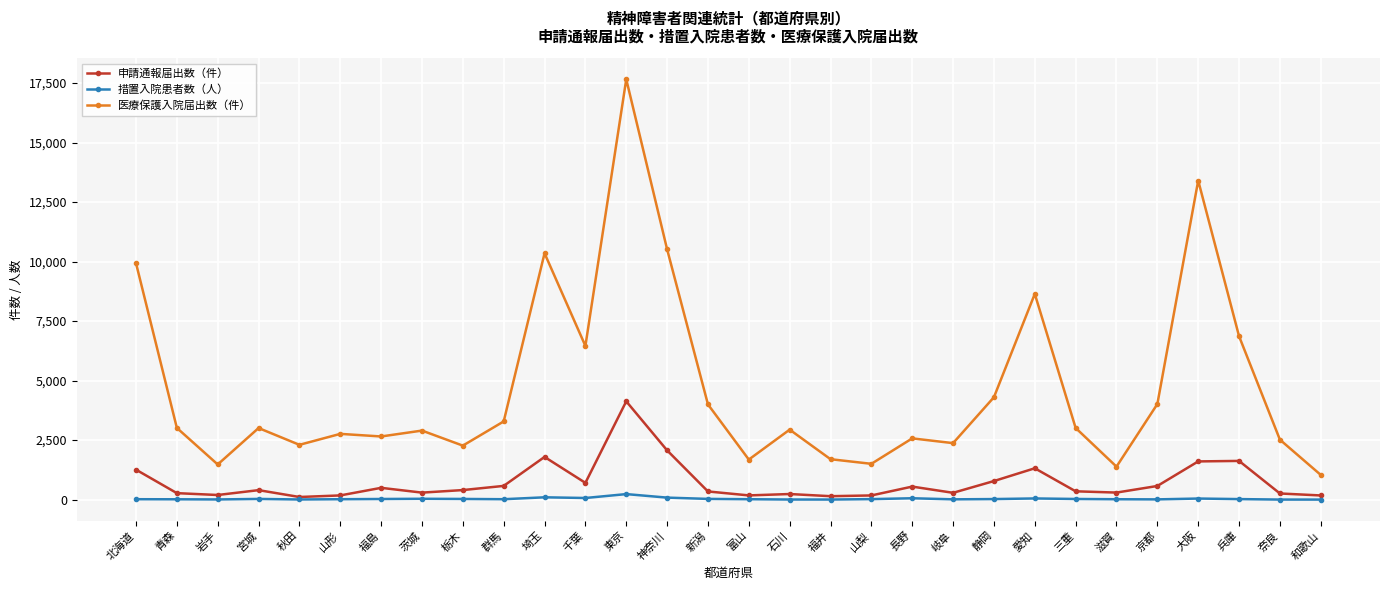

List the series in order of their peak value, highest first.

医療保護入院届出数（件）, 申請通報届出数（件）, 措置入院患者数（人）